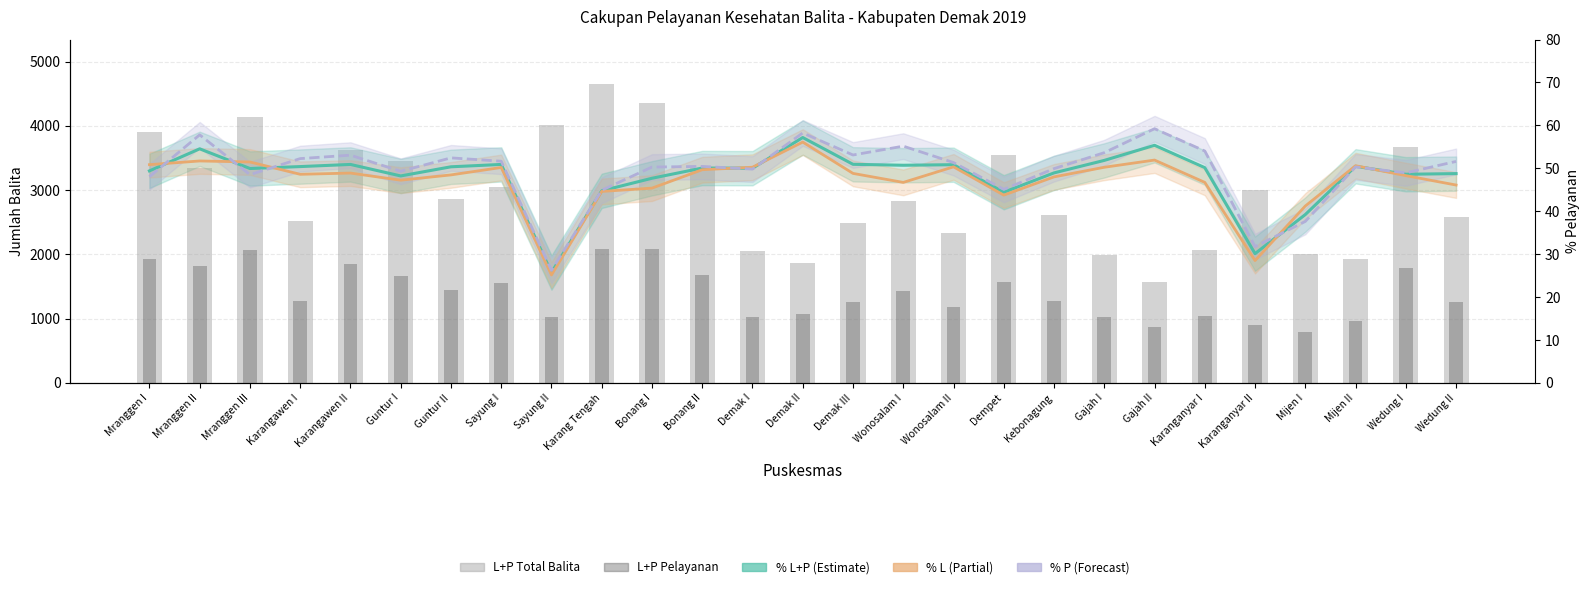

Which series has the largest total across all categories?

L+P Total Balita